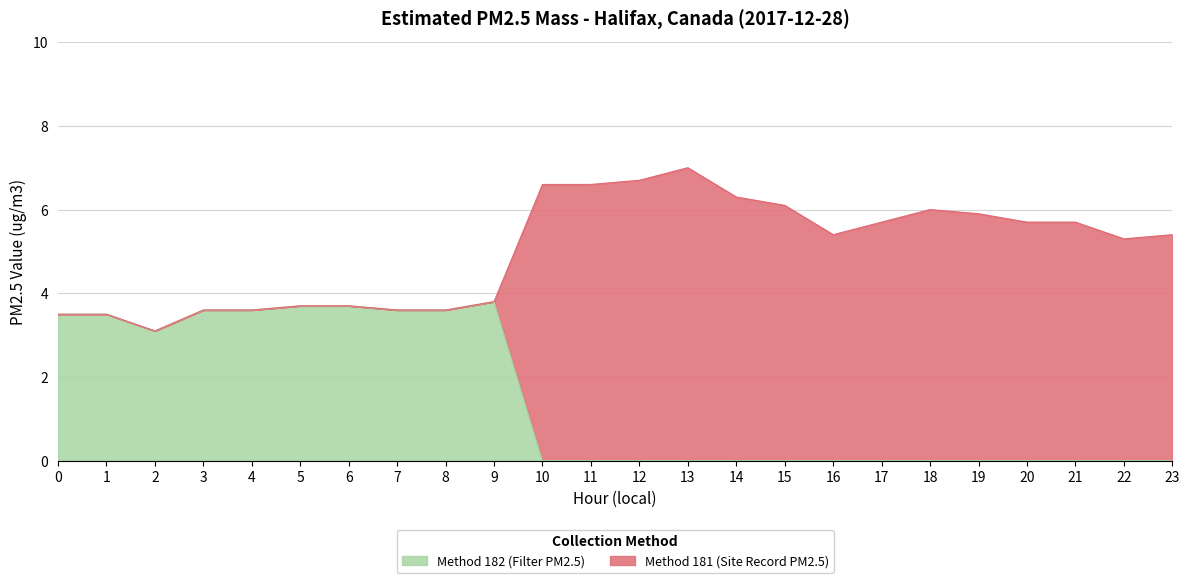

List the labels in order of value, smallest first.

10, 11, 12, 13, 14, 15, 16, 17, 18, 19, 20, 21, 22, 23, 2, 0, 1, 3, 4, 7, 8, 5, 6, 9